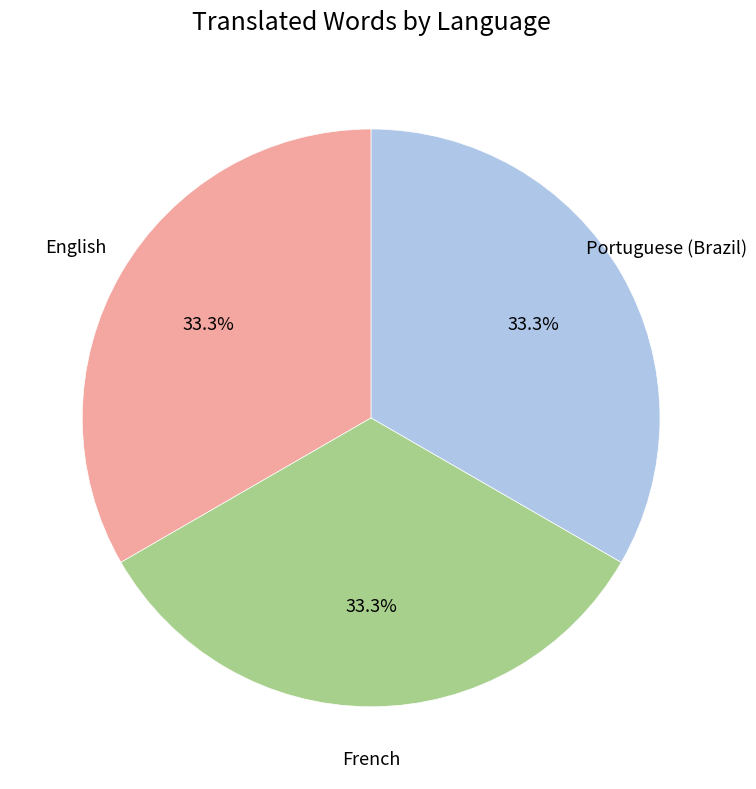

Is there any slice that represents more than half of the pie?

No